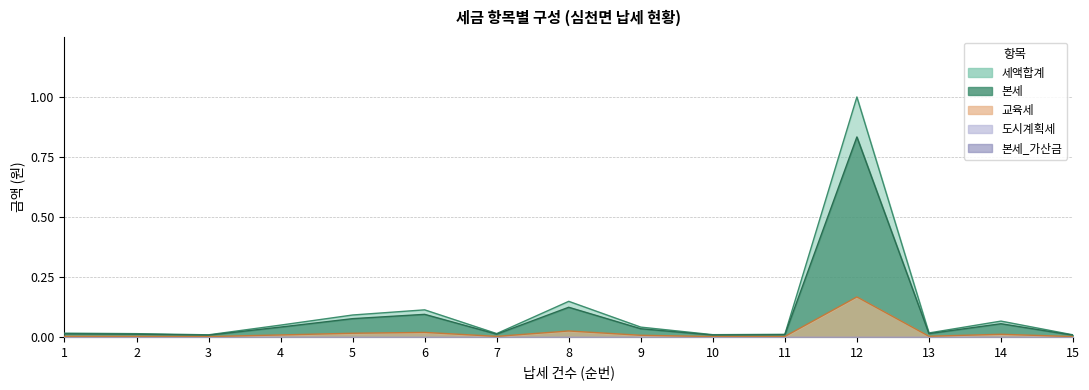

Does the chart display data point markers on the line(s)?

No